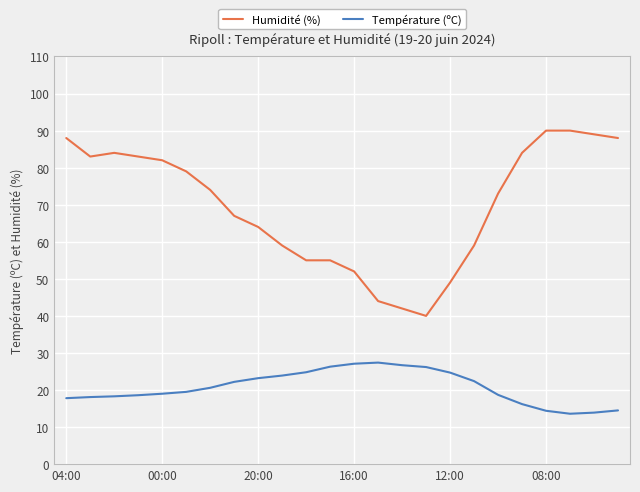

List the series in order of their peak value, highest first.

Humidité (%), Température (ºC)